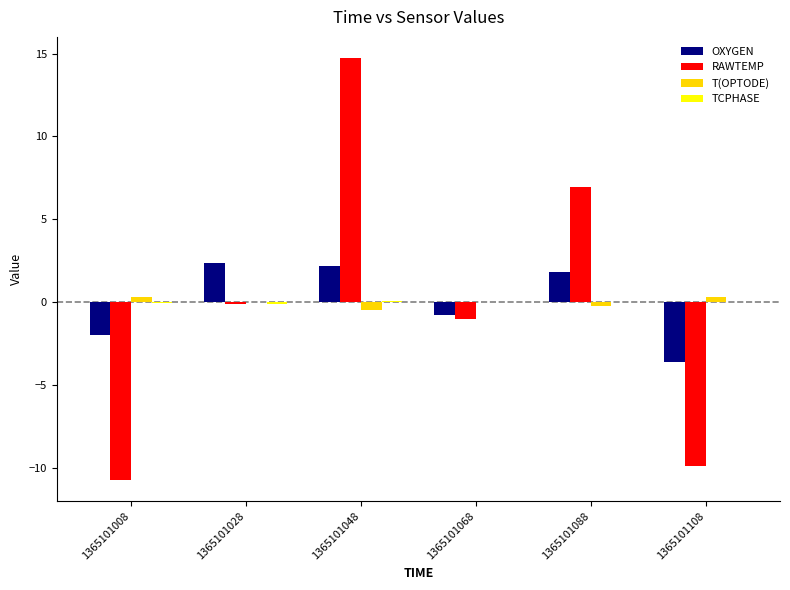

At which category is the sum across all series the highest?

1365101048